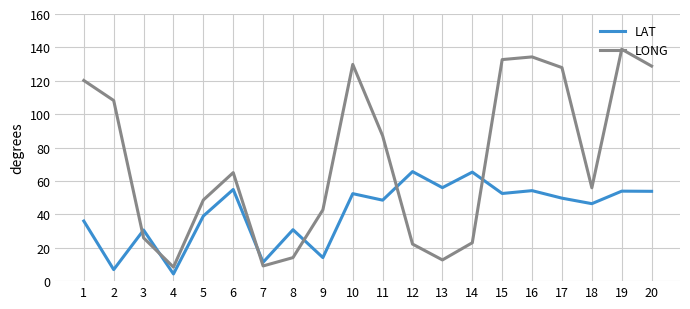

List the series in order of their overall mean, highest first.

LONG, LAT